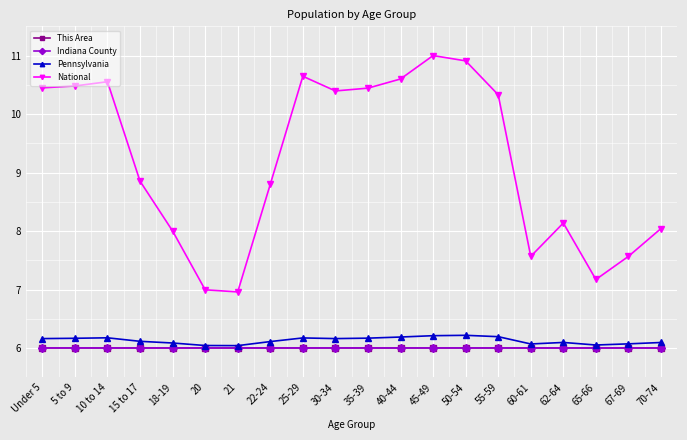

What is the total value across all series at 10 to 14?

28.7